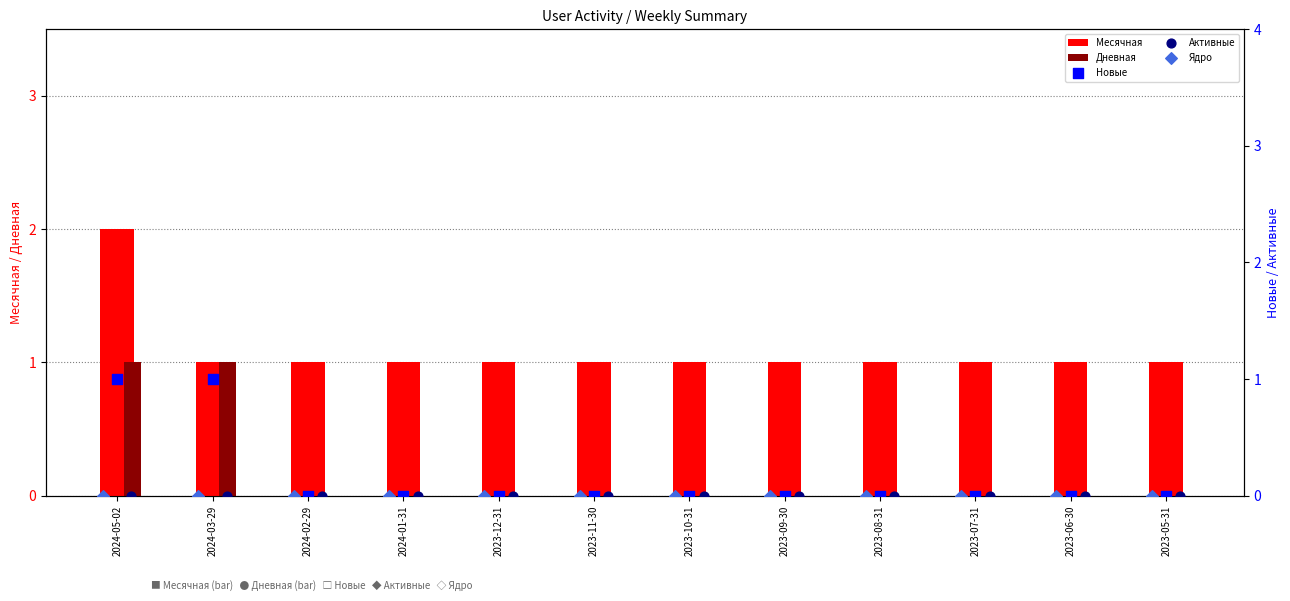

Is it true that Дневная equals 0 at 2023-09-30?

True